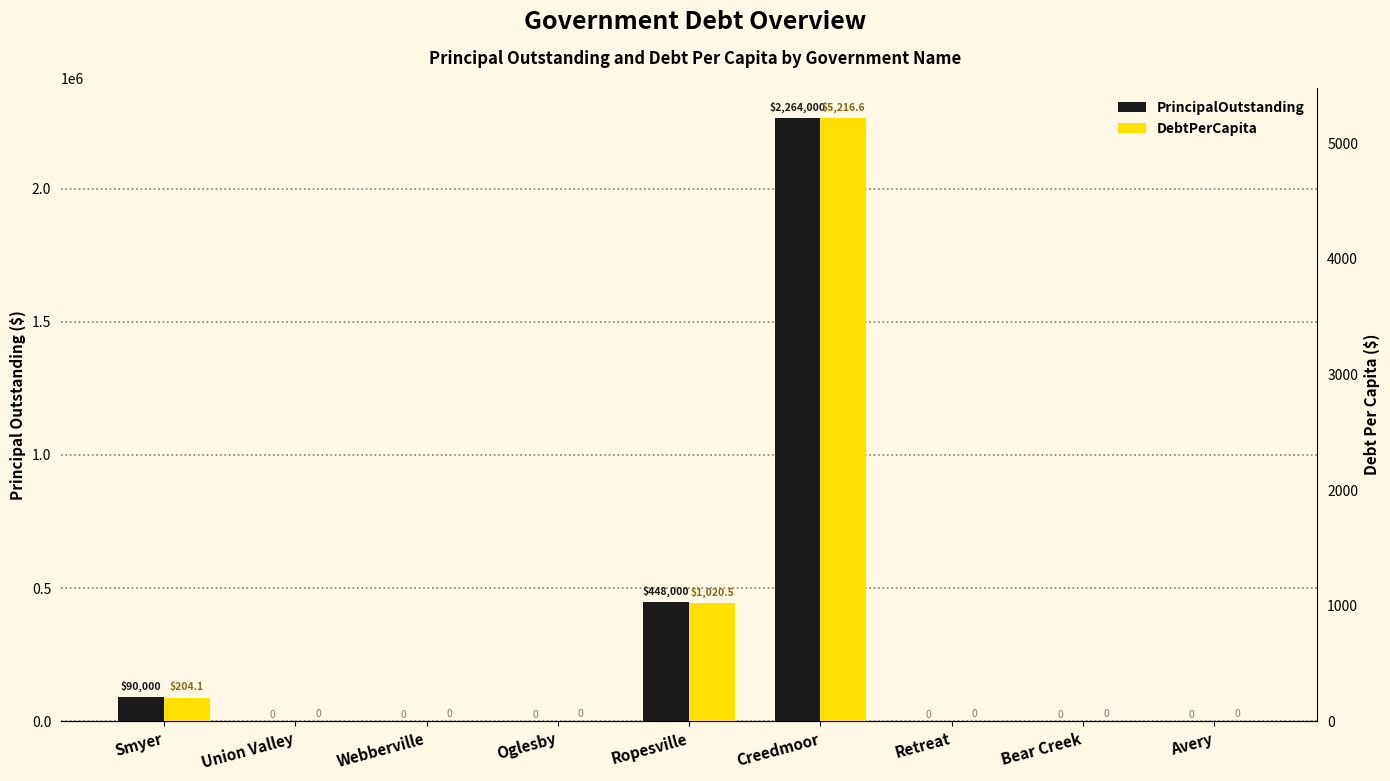

What is the difference between the maximum and minimum values in the DebtPerCapita series?

5216.6